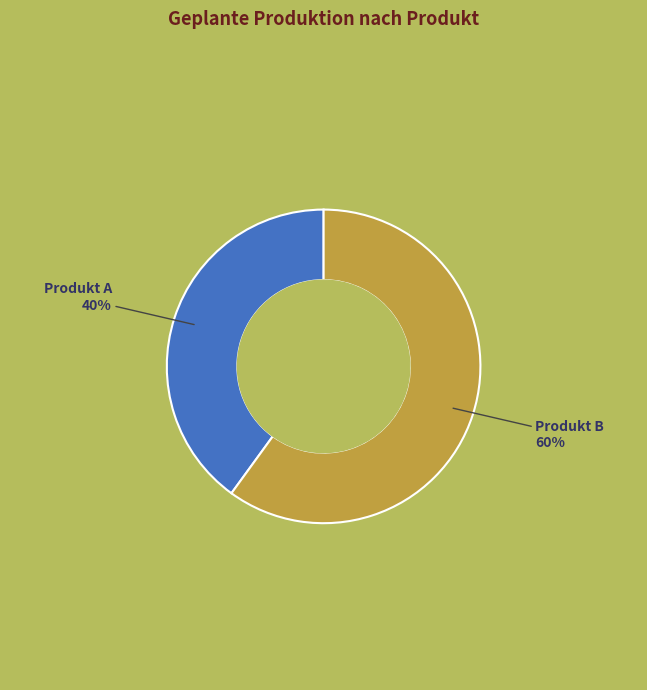

The Produkt B slice represents 45% of the pie. True or false?

False